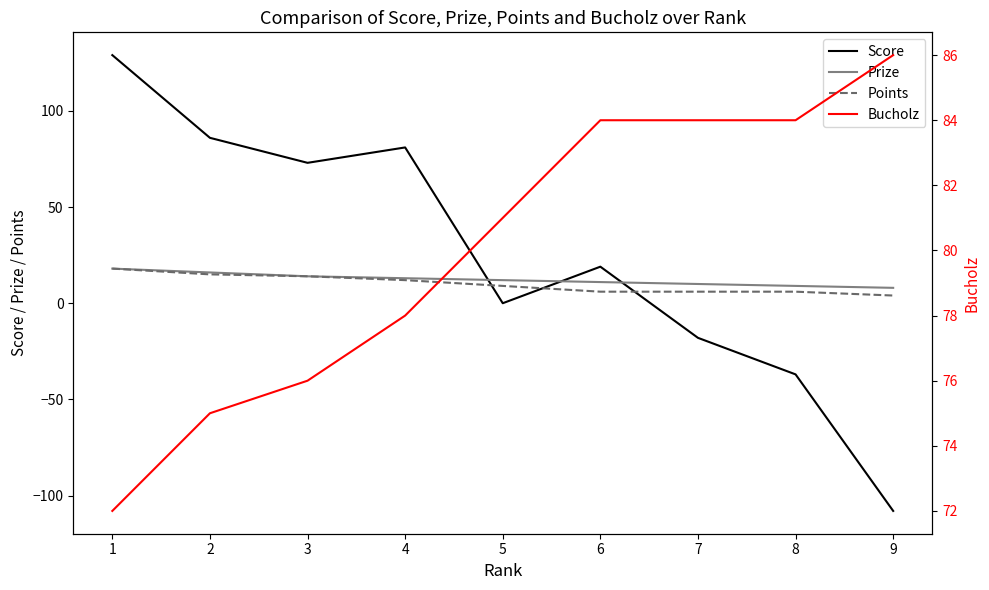

The value of Prize at 7 is 10. True or false?

True